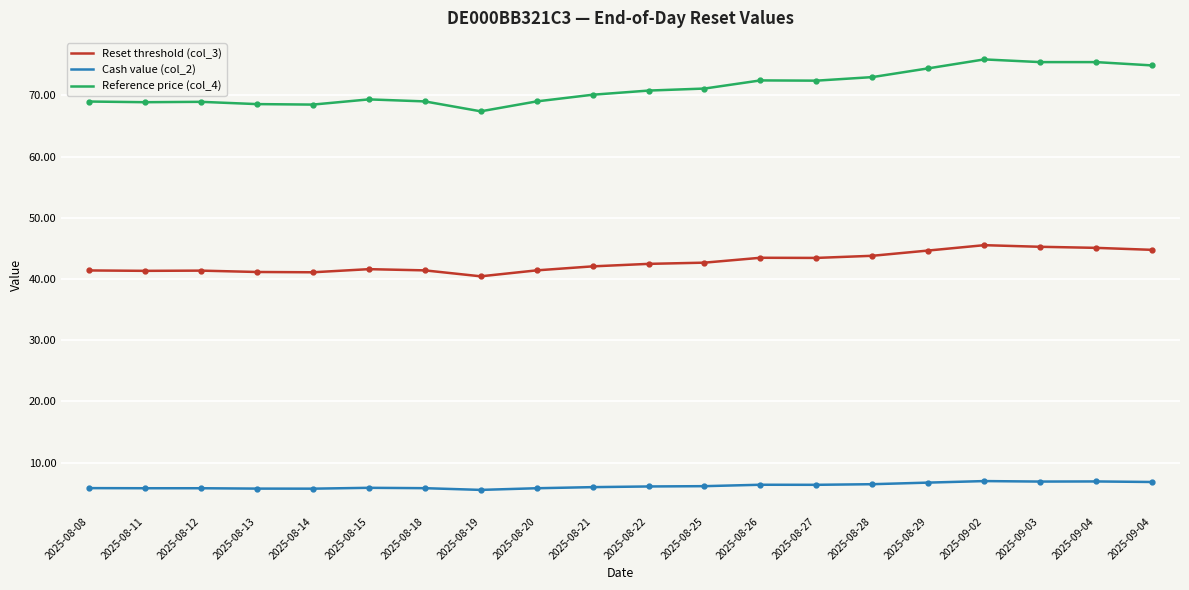

True or false: Reference price (col_4) and Reset threshold (col_3) intersect in this chart.

False